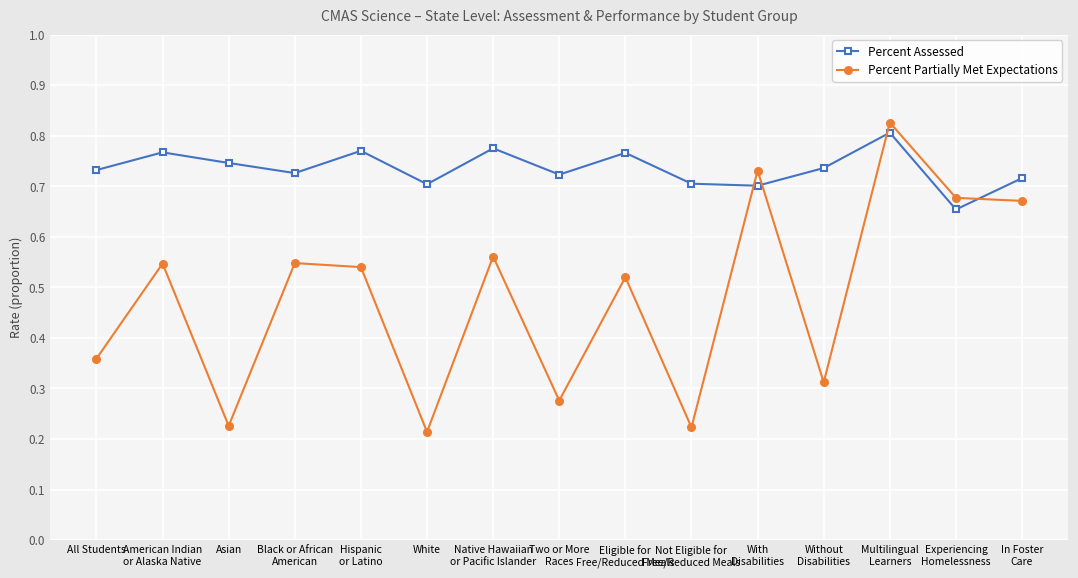

At which category is the sum across all series the highest?

Multilingual
Learners